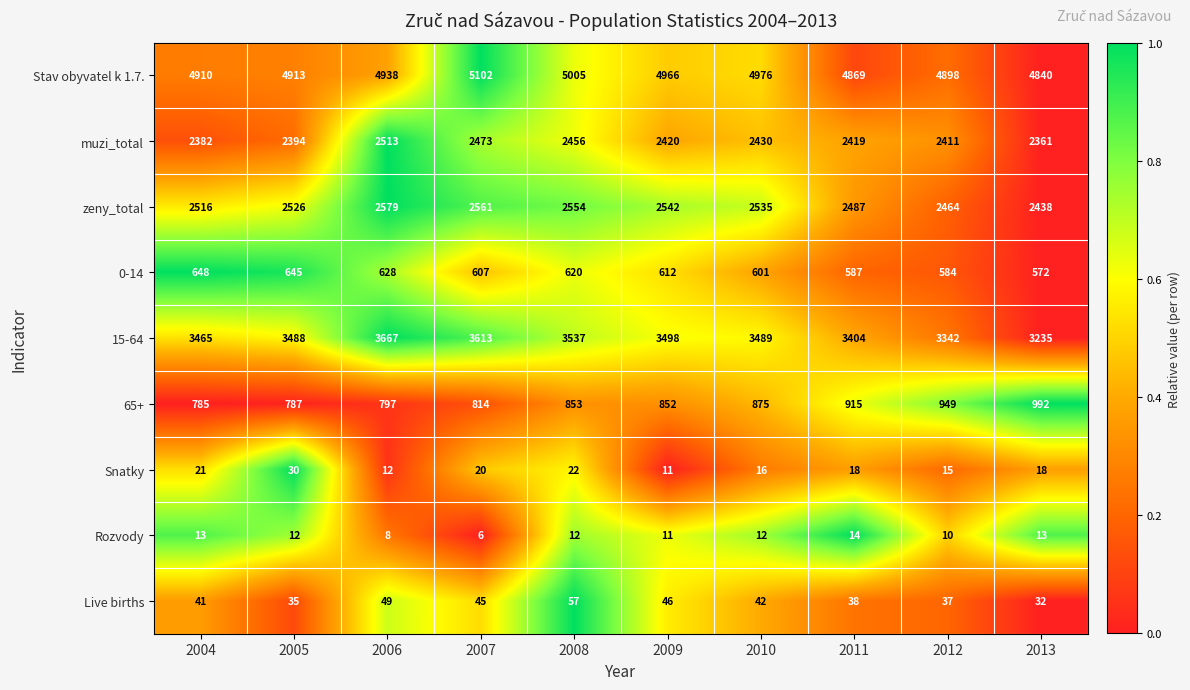

How many categories are shown in the chart?

10